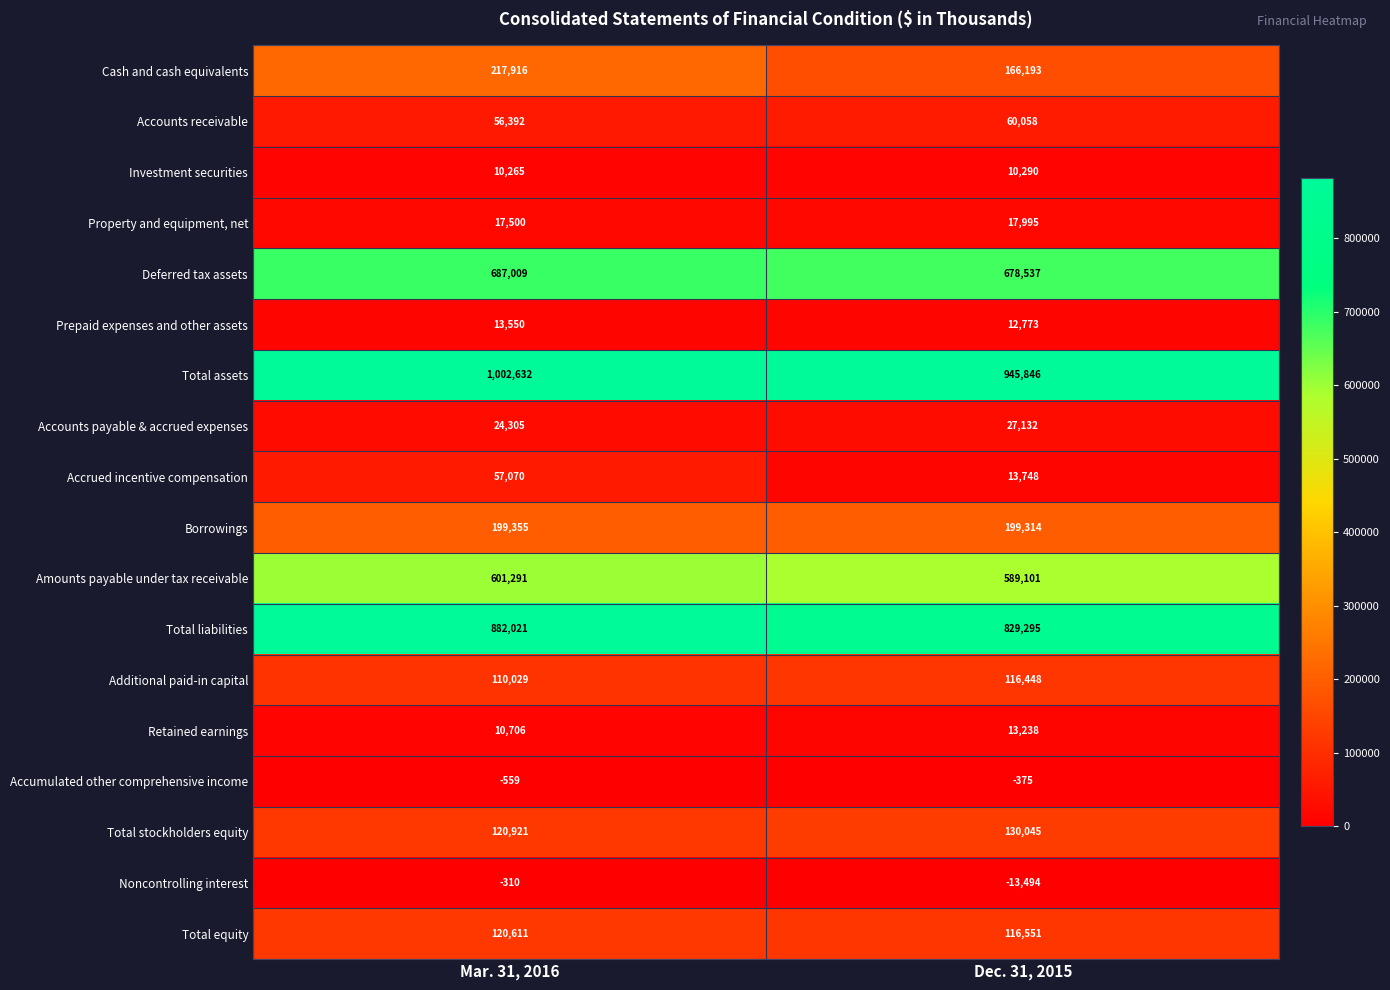

The Additional paid-in capital series shows 110029 at Mar. 31, 2016. True or false?

True